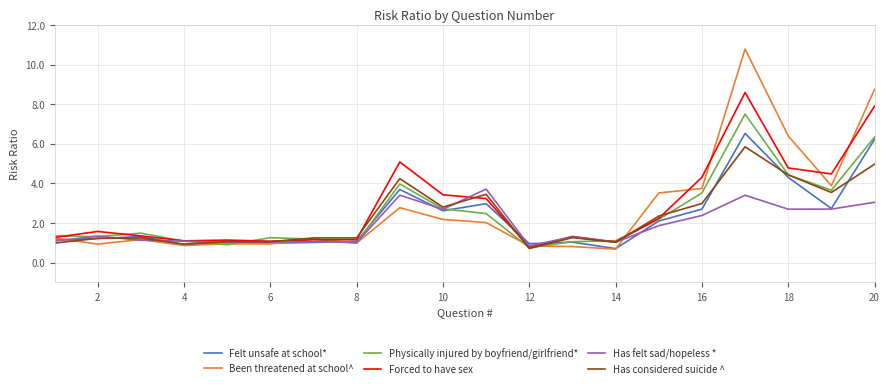

Rank the series by their maximum value, from lowest to highest.

Has felt sad/hopeless *, Has considered suicide ^, Felt unsafe at school*, Physically injured by boyfriend/girlfriend*, Forced to have sex, Been threatened at school^